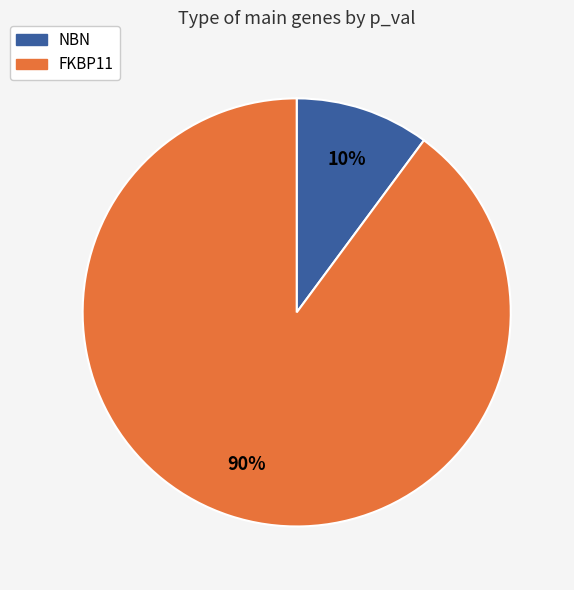

Rank the categories by value from lowest to highest.

NBN, FKBP11